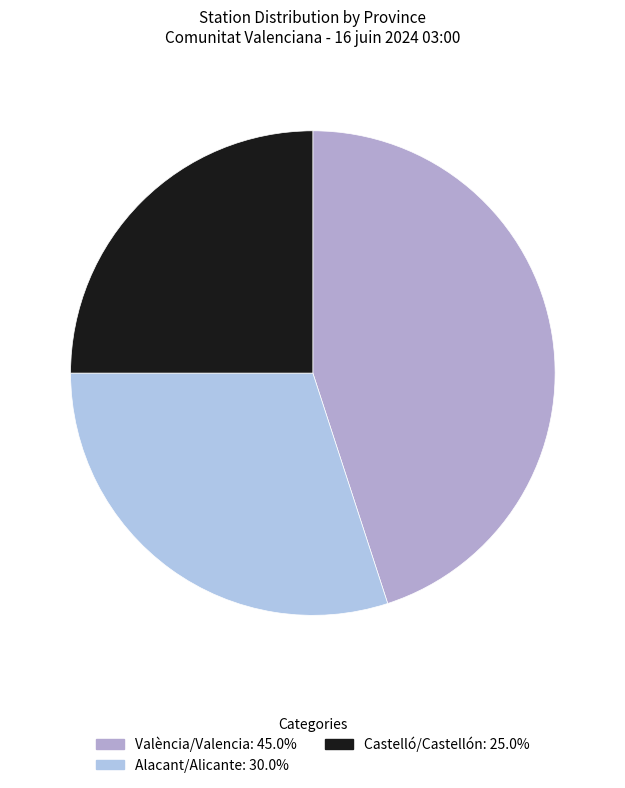

Does Alacant/Alicante account for over 50% of the chart?

No